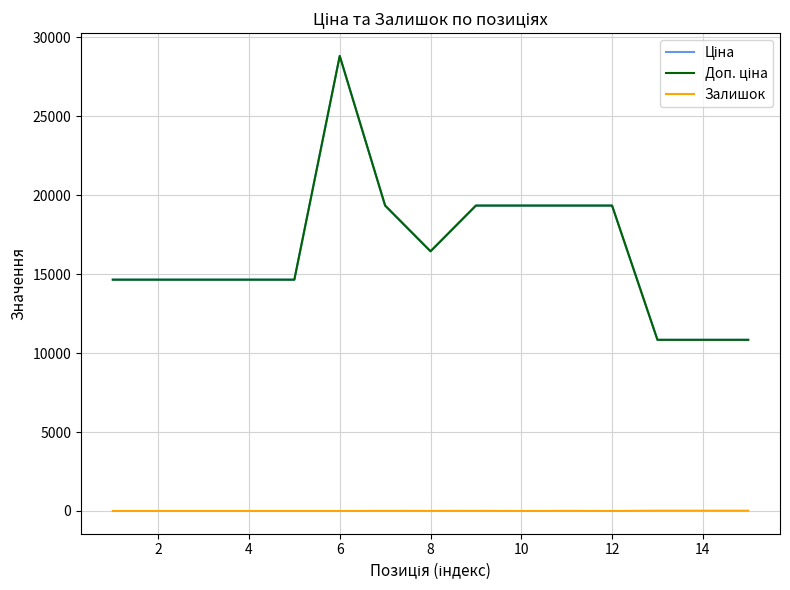

Is this an area chart (filled region under the line)?

No